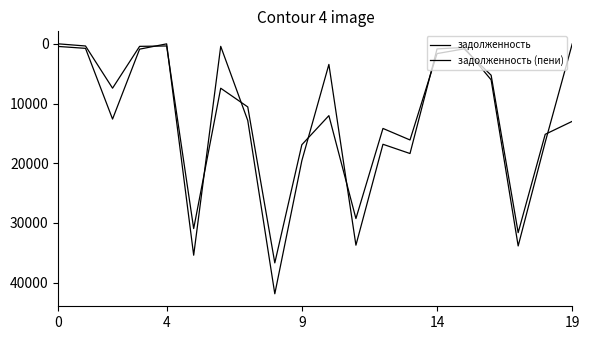

What is the label of the 8th point from the left?

7